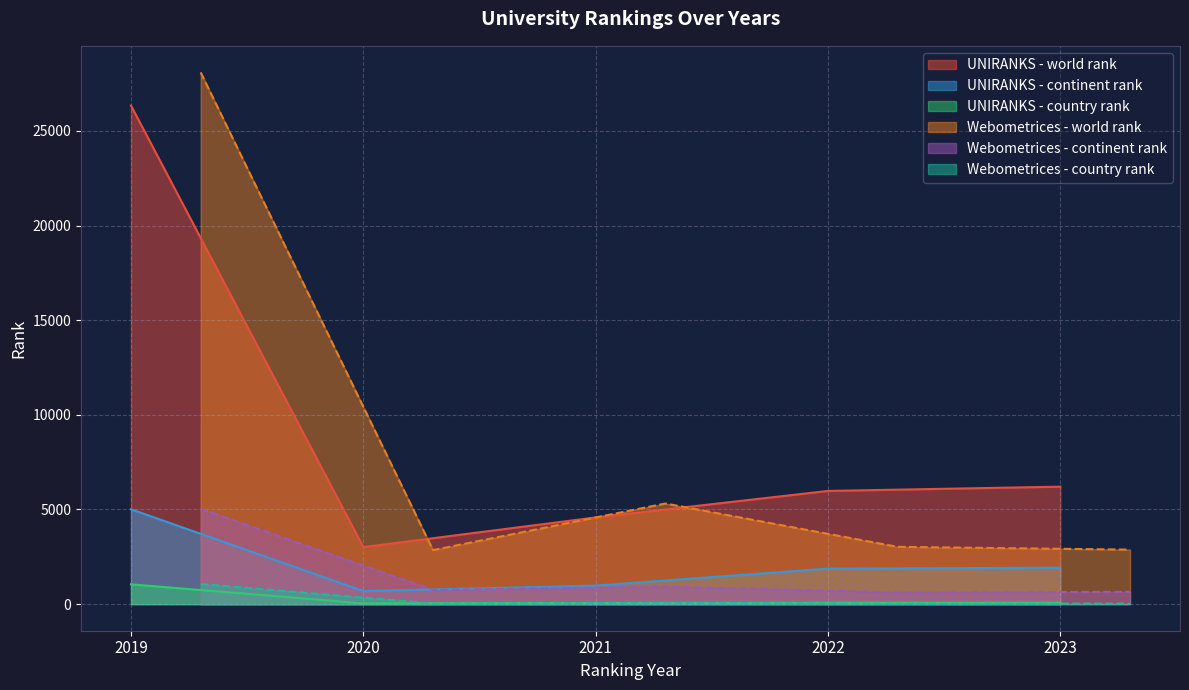

True or false: UNIRANKS - world rank and UNIRANKS - continent rank cross at least once.

False